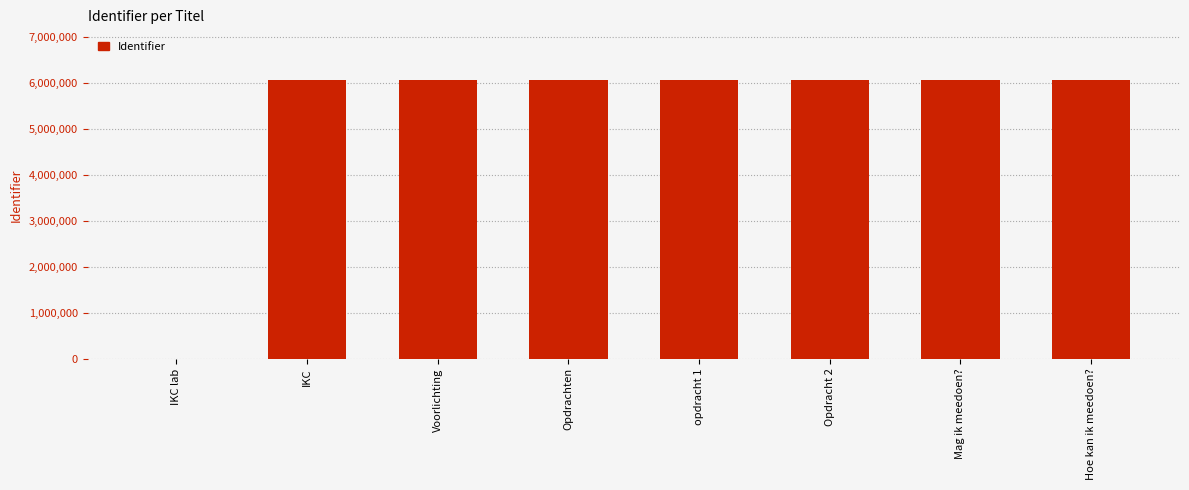

What is the maximum value shown in the chart?

6058840